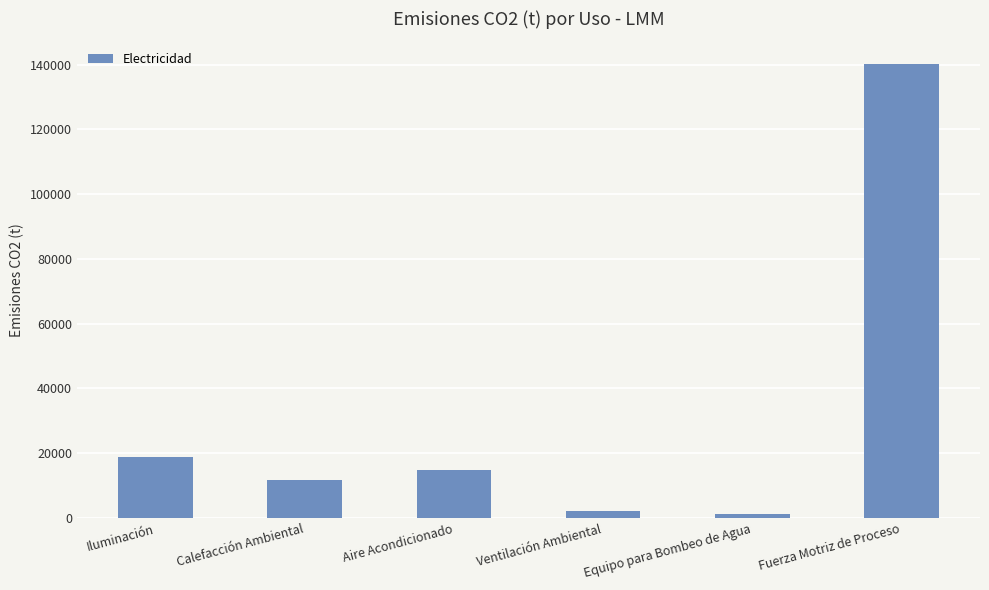

What is the sum of all values?

188807.8